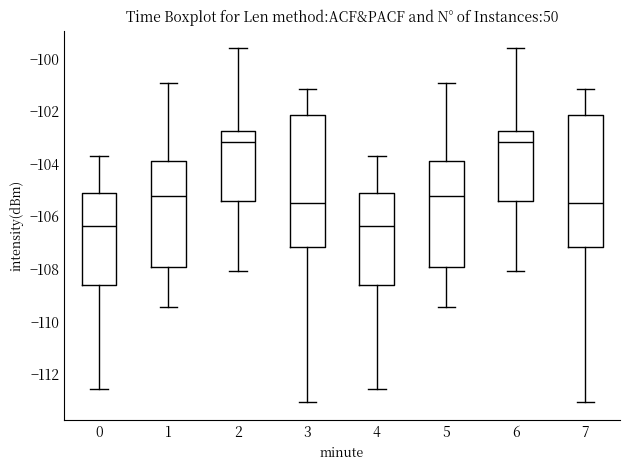

Reading left to right, read every box against the y-axis: the position of its median line, the range the box covers, and the ends of its whiskers. The values are not printed on the chart, so give them approximately, as read against the axis.

0: median -106.4, box -108.6 to -105.2, whiskers -112.6 to -103.6
1: median -105.2, box -108.0 to -103.8, whiskers -109.4 to -101.0
2: median -103.2, box -105.4 to -102.8, whiskers -108.0 to -99.6
3: median -105.4, box -107.2 to -102.2, whiskers -113.0 to -101.2
4: median -106.4, box -108.6 to -105.2, whiskers -112.6 to -103.6
5: median -105.2, box -108.0 to -103.8, whiskers -109.4 to -101.0
6: median -103.2, box -105.4 to -102.8, whiskers -108.0 to -99.6
7: median -105.4, box -107.2 to -102.2, whiskers -113.0 to -101.2